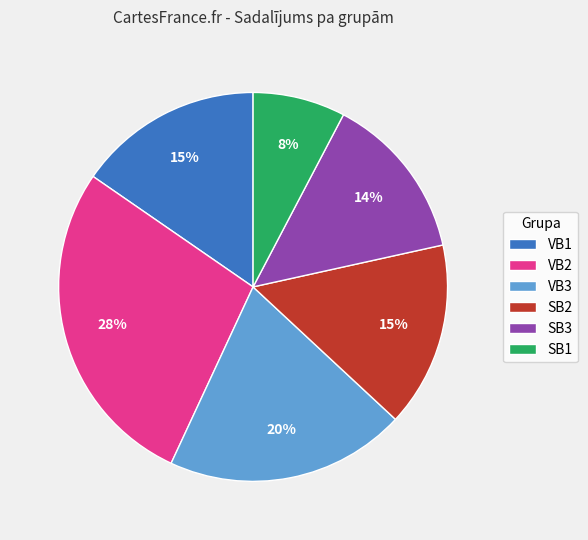

Is there a majority slice in this chart?

No